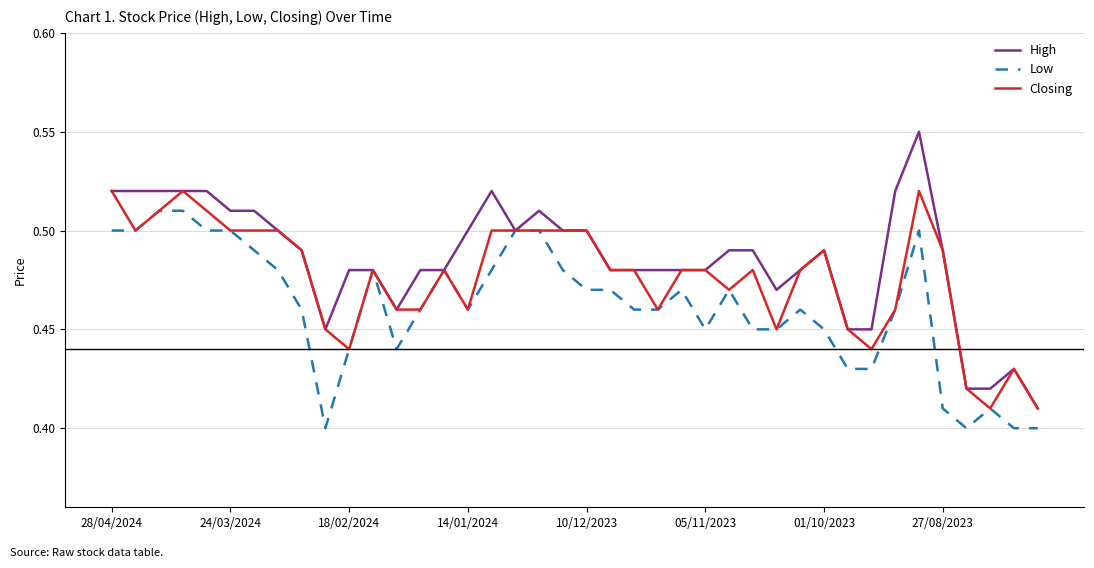

Which series has the largest range (max minus min)?

High